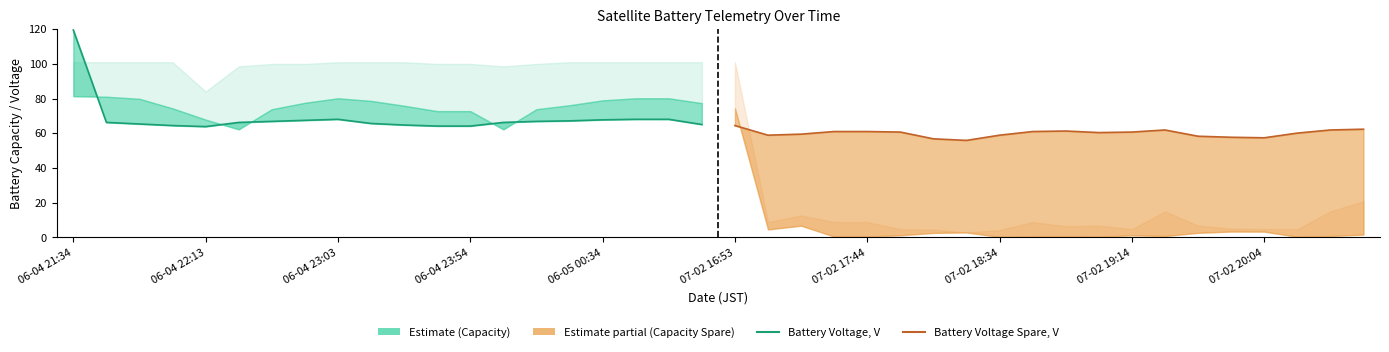

Which label corresponds to the largest value in the chart?

06-04 21:34